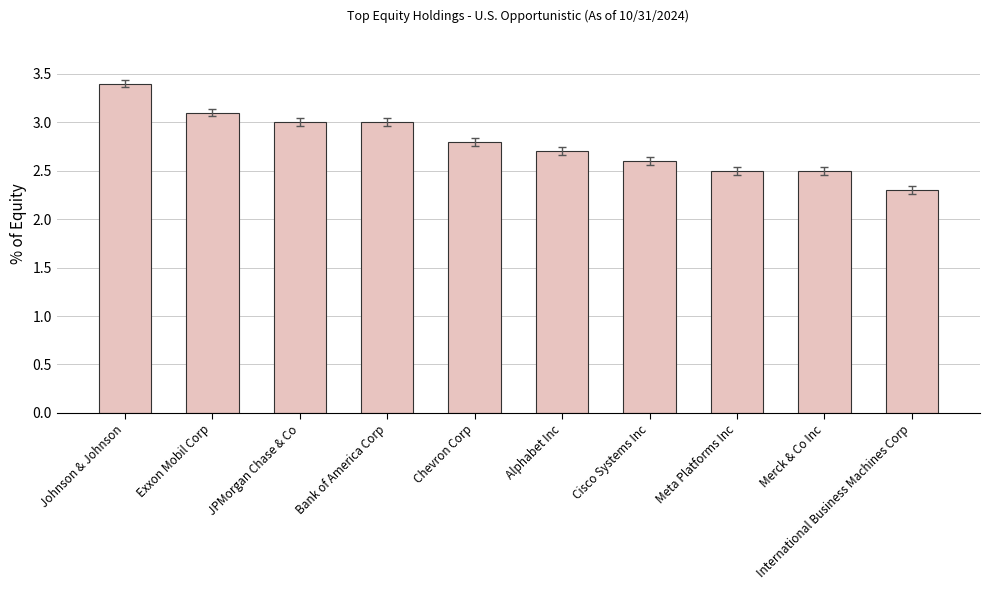

The chart shows a value of 3.0 at JPMorgan Chase & Co. True or false?

True